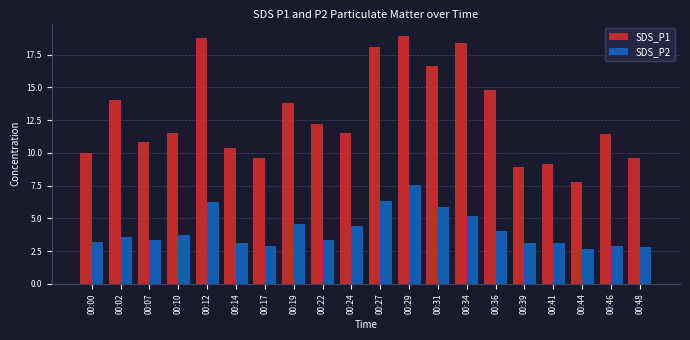

What is the value of the SDS_P1 bar at the 11th from the left?

18.1